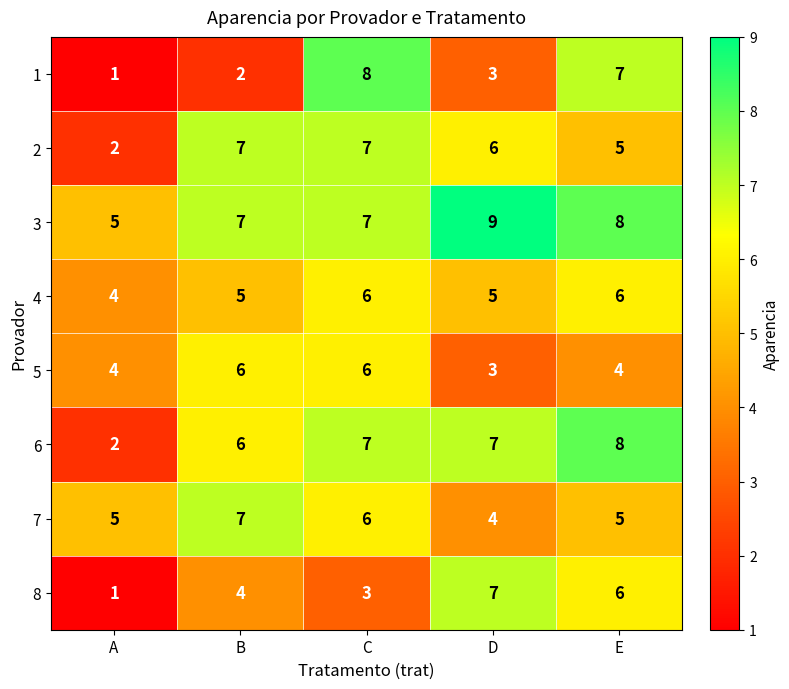

What is the difference between the highest and lowest values at E?

4